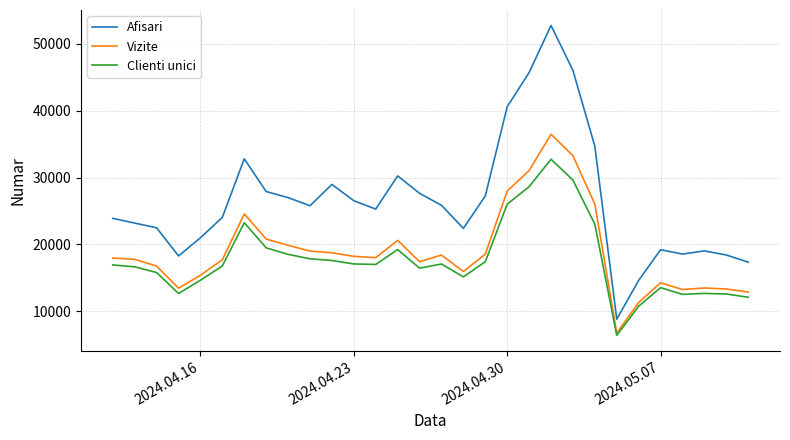

Which series has the largest total across all categories?

Afisari